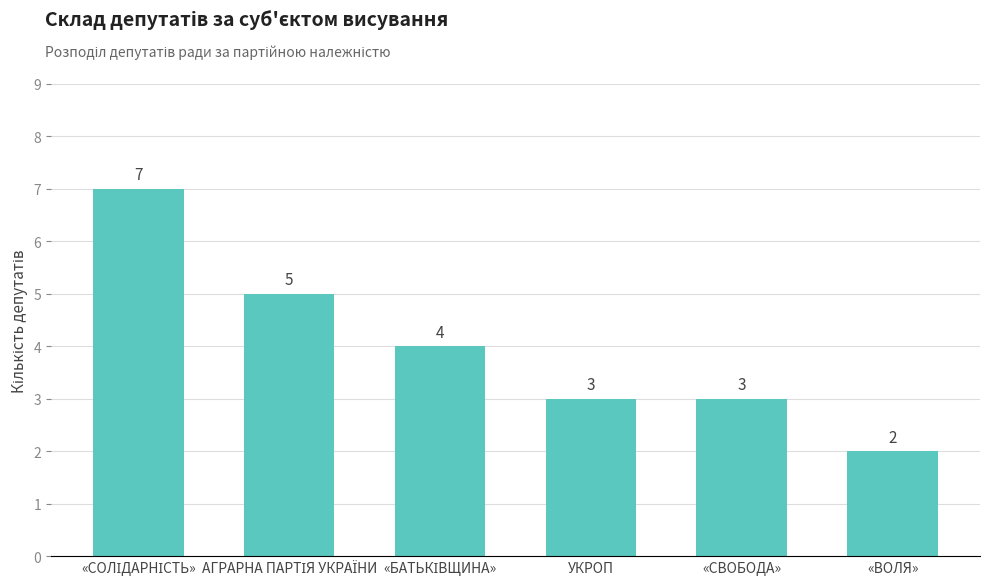

How many data points does each series have?

6